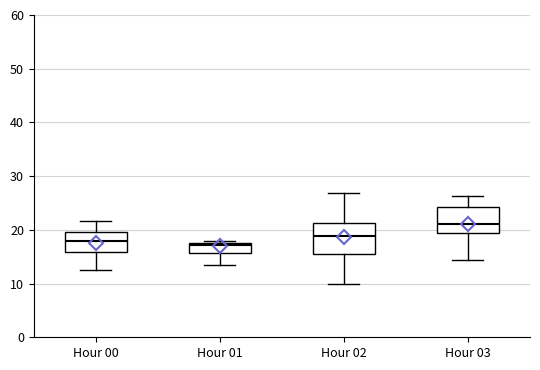

Where is the lower edge of the box for Hour 00 on the y-axis? The values are not printed on the chart, so give them approximately, as read against the axis.

16